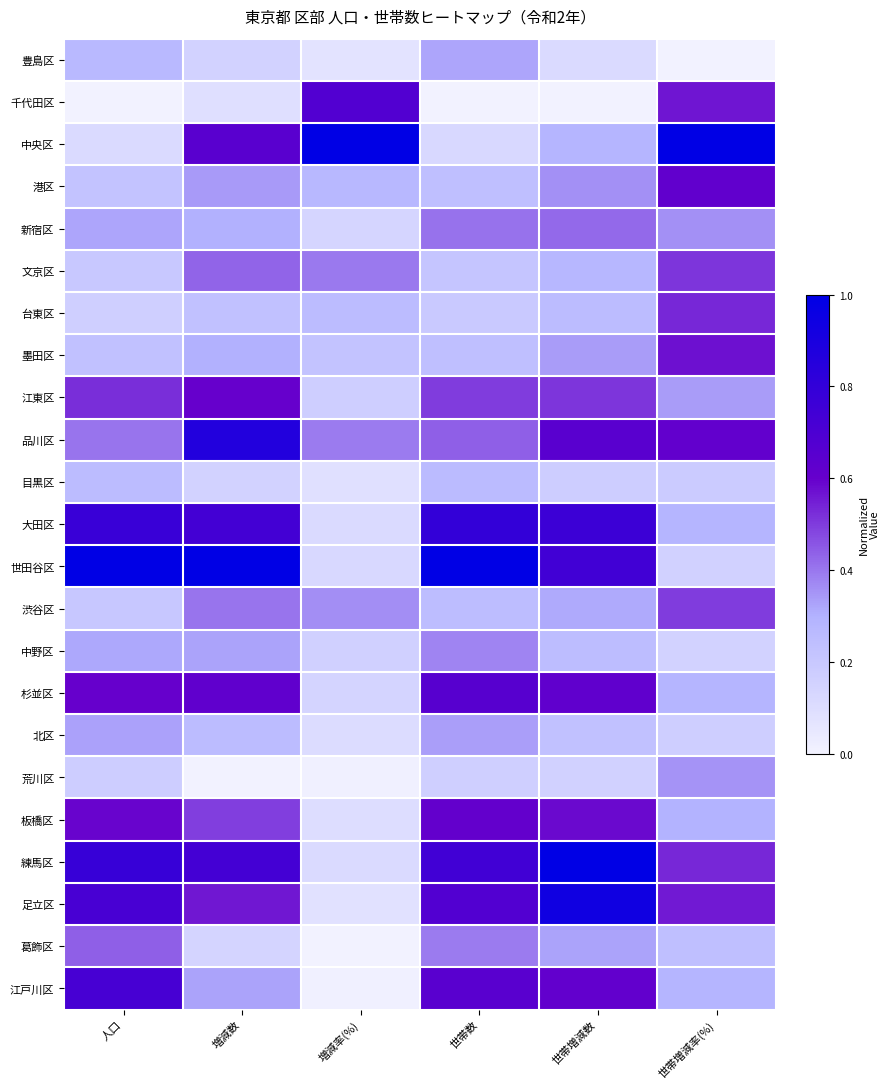

Reading left to right, extract all data points from this chart.

豊島区: 人口=0.3	増減数=0.1	増減率(%)=0.1	世帯数=0.3	世帯増減数=0.1	世帯増減率(%)=0.0
千代田区: 人口=0.0	増減数=0.1	増減率(%)=0.7	世帯数=0.0	世帯増減数=0.0	世帯増減率(%)=0.6
中央区: 人口=0.1	増減数=0.6	増減率(%)=1.0	世帯数=0.1	世帯増減数=0.3	世帯増減率(%)=1.0
港区: 人口=0.2	増減数=0.3	増減率(%)=0.3	世帯数=0.2	世帯増減数=0.4	世帯増減率(%)=0.6
新宿区: 人口=0.3	増減数=0.3	増減率(%)=0.1	世帯数=0.4	世帯増減数=0.4	世帯増減率(%)=0.4
文京区: 人口=0.2	増減数=0.4	増減率(%)=0.4	世帯数=0.2	世帯増減数=0.3	世帯増減率(%)=0.5
台東区: 人口=0.2	増減数=0.2	増減率(%)=0.3	世帯数=0.2	世帯増減数=0.3	世帯増減率(%)=0.5
墨田区: 人口=0.2	増減数=0.3	増減率(%)=0.2	世帯数=0.2	世帯増減数=0.3	世帯増減率(%)=0.6
江東区: 人口=0.5	増減数=0.6	増減率(%)=0.2	世帯数=0.5	世帯増減数=0.5	世帯増減率(%)=0.3
品川区: 人口=0.4	増減数=0.9	増減率(%)=0.4	世帯数=0.4	世帯増減数=0.6	世帯増減率(%)=0.6
目黒区: 人口=0.3	増減数=0.1	増減率(%)=0.1	世帯数=0.3	世帯増減数=0.2	世帯増減率(%)=0.2
大田区: 人口=0.8	増減数=0.7	増減率(%)=0.1	世帯数=0.8	世帯増減数=0.8	世帯増減率(%)=0.3
世田谷区: 人口=1.0	増減数=1.0	増減率(%)=0.1	世帯数=1.0	世帯増減数=0.7	世帯増減率(%)=0.2
渋谷区: 人口=0.2	増減数=0.4	増減率(%)=0.4	世帯数=0.2	世帯増減数=0.3	世帯増減率(%)=0.5
中野区: 人口=0.3	増減数=0.3	増減率(%)=0.2	世帯数=0.4	世帯増減数=0.2	世帯増減率(%)=0.2
杉並区: 人口=0.6	増減数=0.6	増減率(%)=0.1	世帯数=0.7	世帯増減数=0.6	世帯増減率(%)=0.3
北区: 人口=0.3	増減数=0.3	増減率(%)=0.1	世帯数=0.3	世帯増減数=0.2	世帯増減率(%)=0.2
荒川区: 人口=0.2	増減数=0.0	増減率(%)=0.0	世帯数=0.2	世帯増減数=0.2	世帯増減率(%)=0.4
板橋区: 人口=0.6	増減数=0.5	増減率(%)=0.1	世帯数=0.6	世帯増減数=0.6	世帯増減率(%)=0.3
練馬区: 人口=0.8	増減数=0.7	増減率(%)=0.1	世帯数=0.7	世帯増減数=1.0	世帯増減率(%)=0.5
足立区: 人口=0.7	増減数=0.6	増減率(%)=0.1	世帯数=0.7	世帯増減数=0.9	世帯増減率(%)=0.6
葛飾区: 人口=0.4	増減数=0.1	増減率(%)=0.0	世帯数=0.4	世帯増減数=0.3	世帯増減率(%)=0.2
江戸川区: 人口=0.7	増減数=0.3	増減率(%)=0.0	世帯数=0.7	世帯増減数=0.6	世帯増減率(%)=0.3